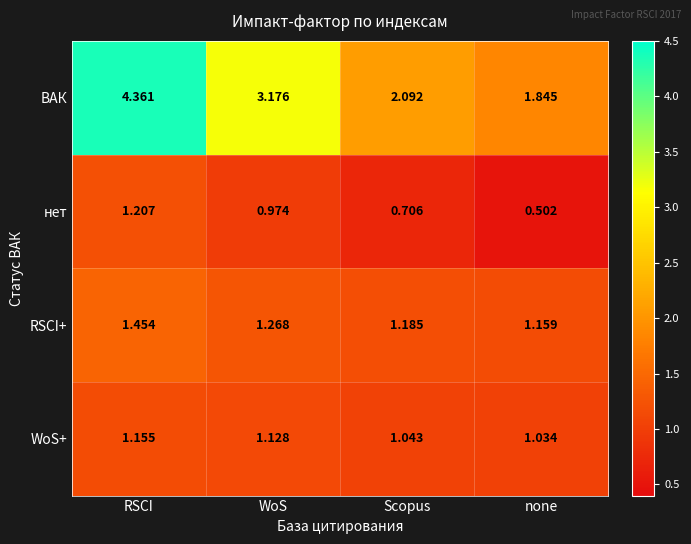

Between RSCI and none, which series saw the biggest shift?

ВАК